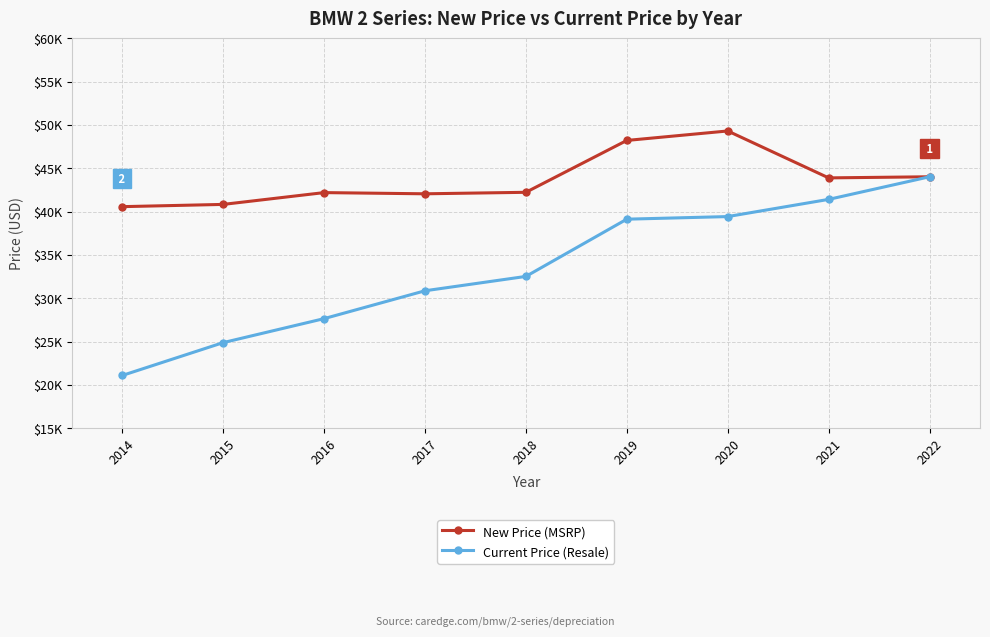

What are all the series names shown in the legend?

New Price (MSRP), Current Price (Resale)